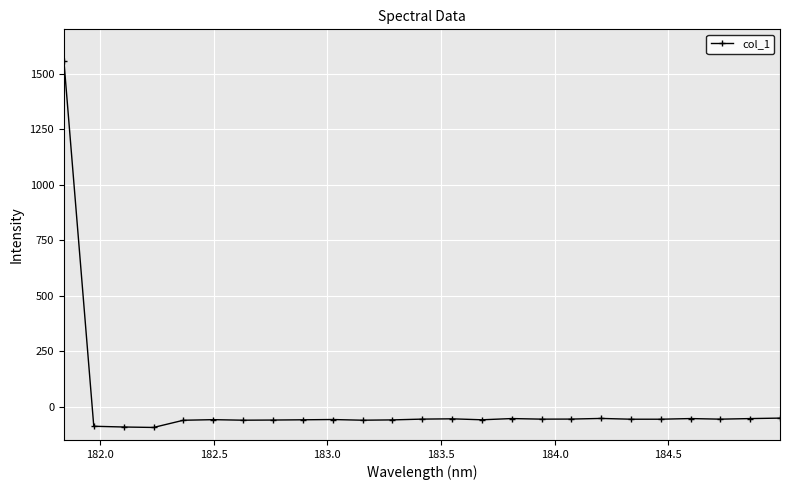

What is the value of the 22nd point from the left?

-53.6